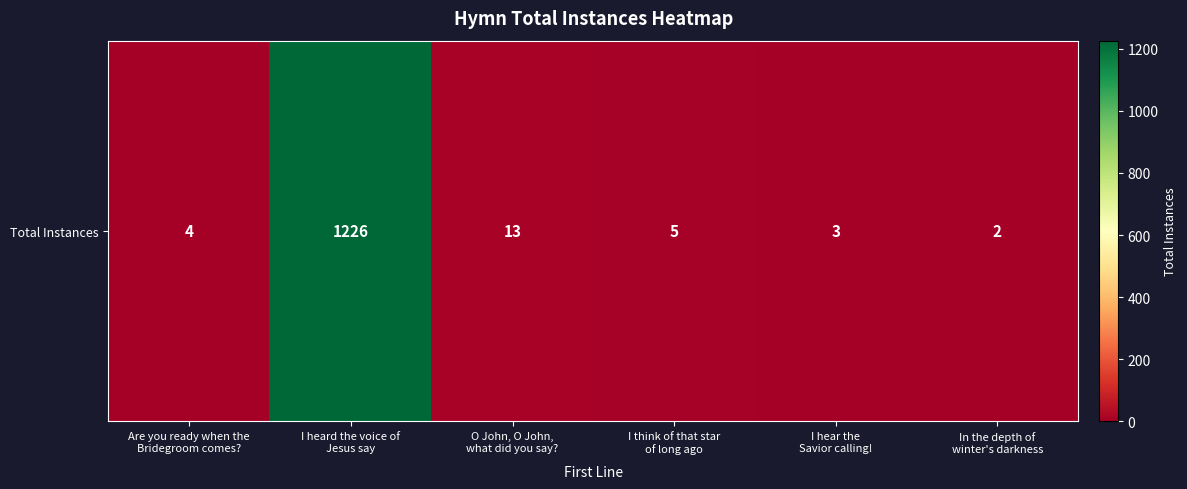

What is the greatest value displayed?

1226